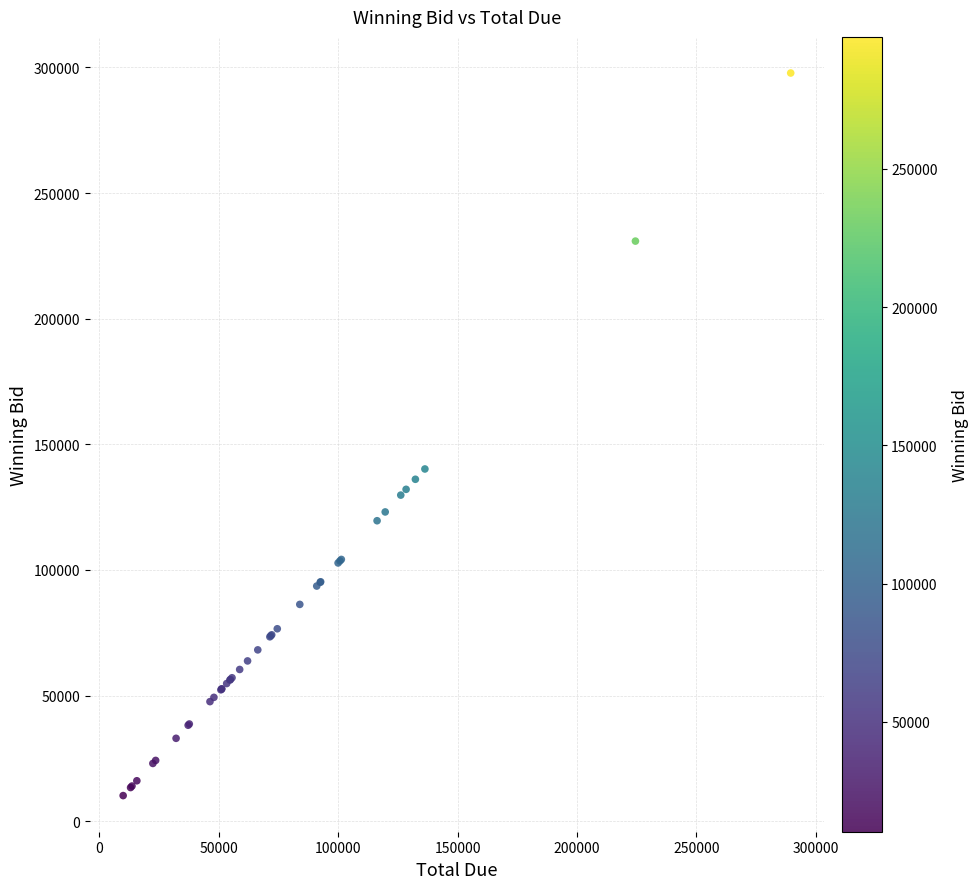

What Y value in the scatter plot is closest to 154000?

140200